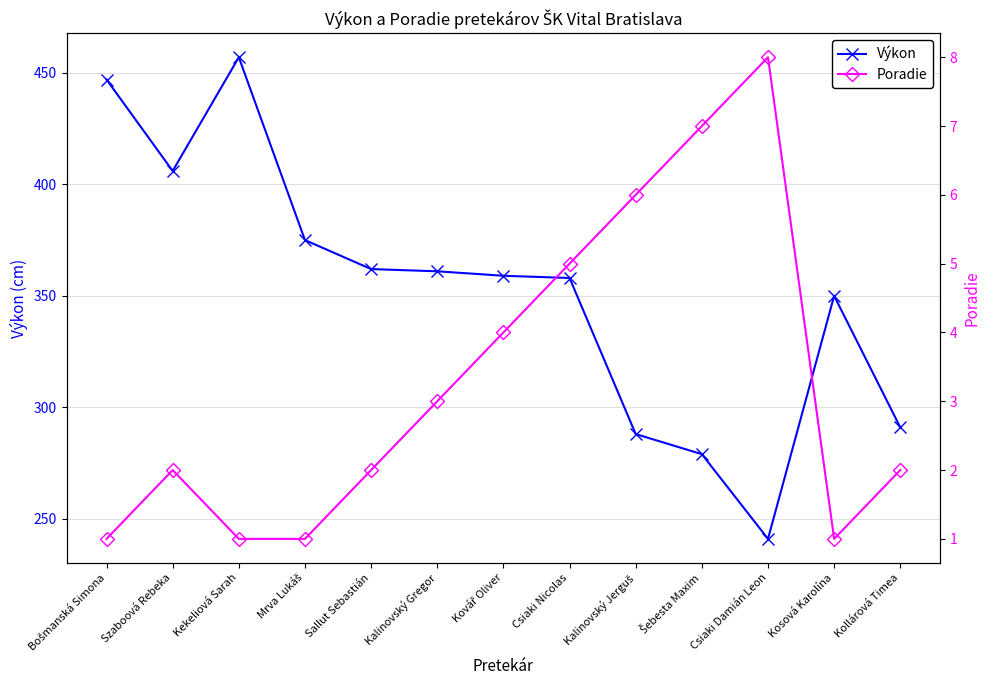

Does the chart display data point markers on the line(s)?

Yes